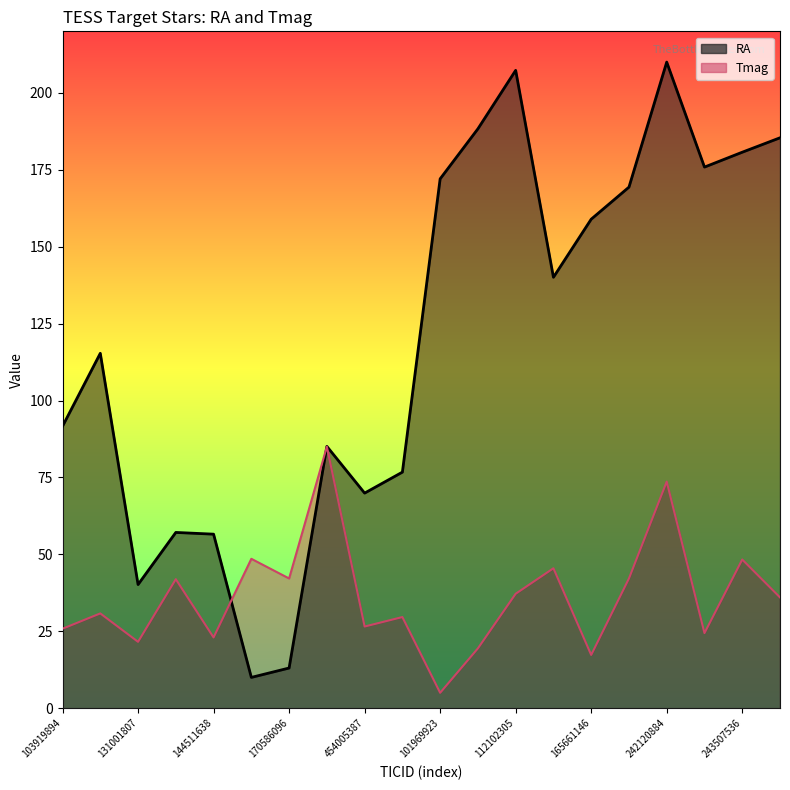

What is the difference between the second highest and minimum values in the Tmag series?

68.6